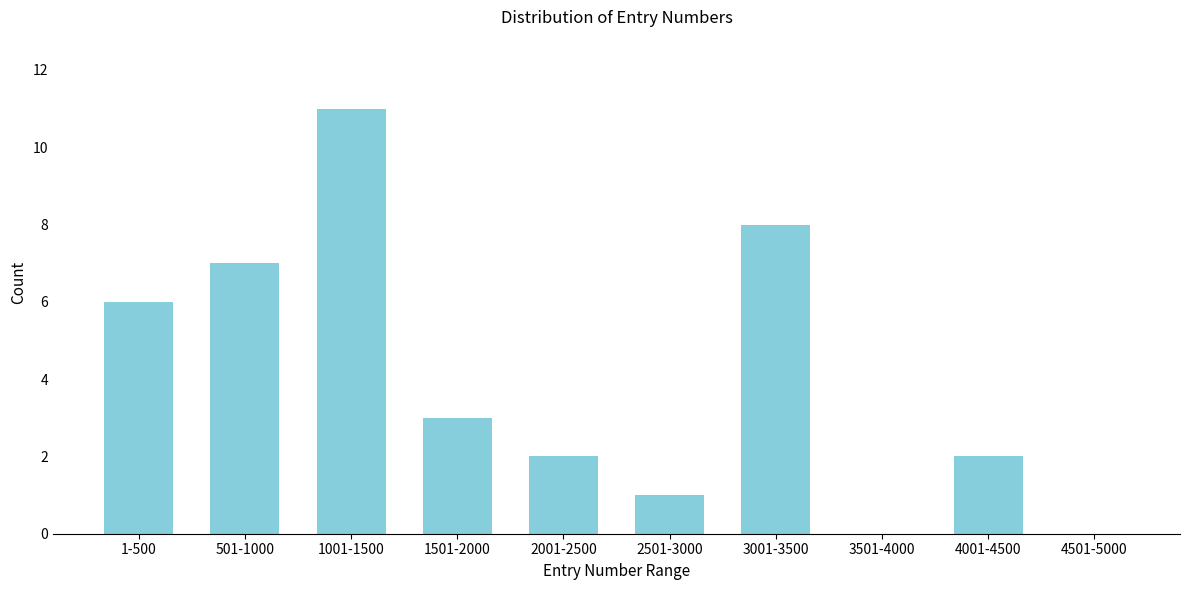

Reading left to right, list all the values displayed in this chart.

1-500=6	501-1000=7	1001-1500=11	1501-2000=3	2001-2500=2	2501-3000=1	3001-3500=8	3501-4000=0	4001-4500=2	4501-5000=0